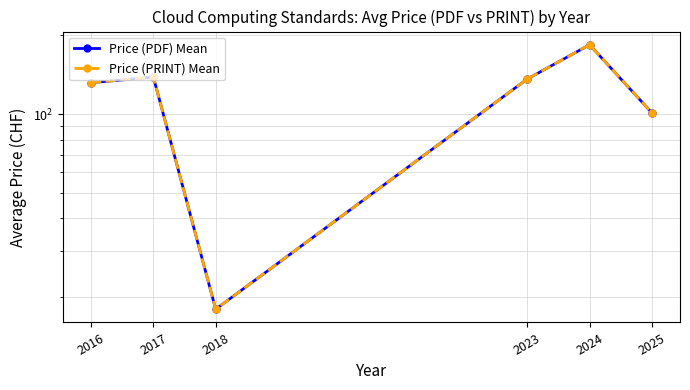

Reading left to right, transcribe all the data shown in this chart.

Price (PDF) Mean: 2016=132.0	2017=138.7	2018=18.0	2023=136.4	2024=184.2	2025=101.2
Price (PRINT) Mean: 2016=132.0	2017=138.7	2018=18.0	2023=136.4	2024=184.2	2025=101.2